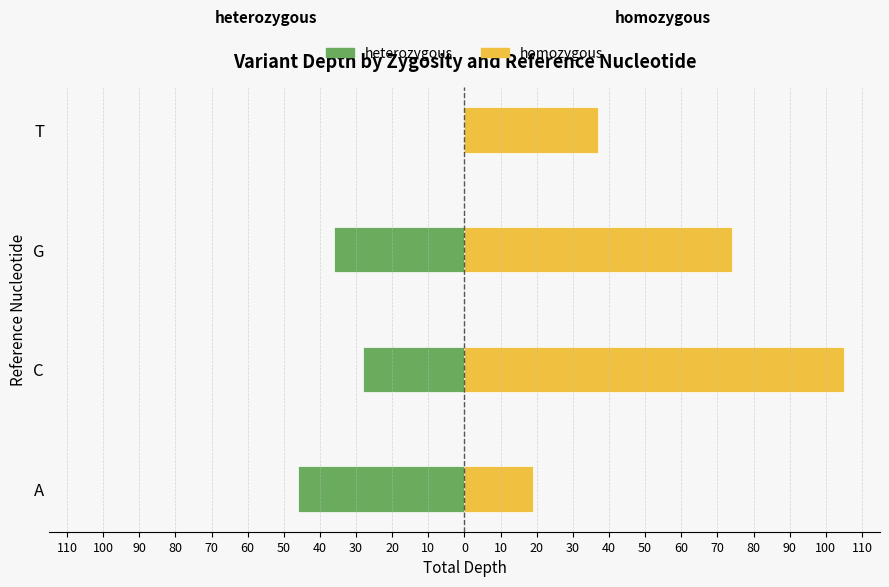

Rank the series at T from lowest to highest value.

heterozygous, homozygous